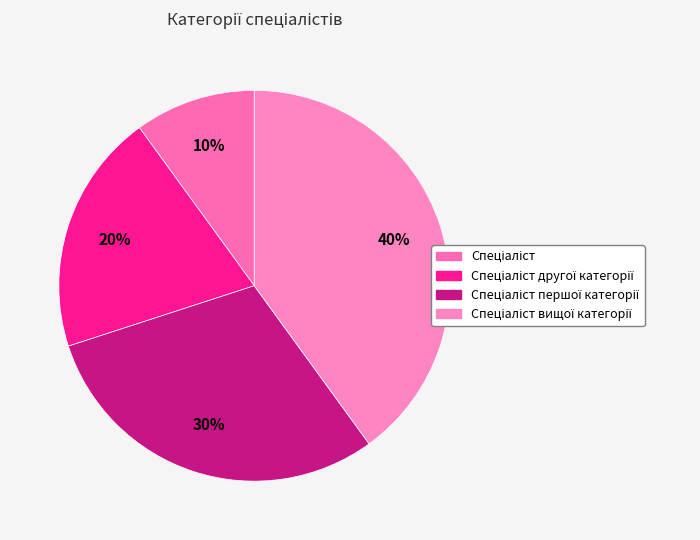

Is there any slice that represents more than half of the pie?

No